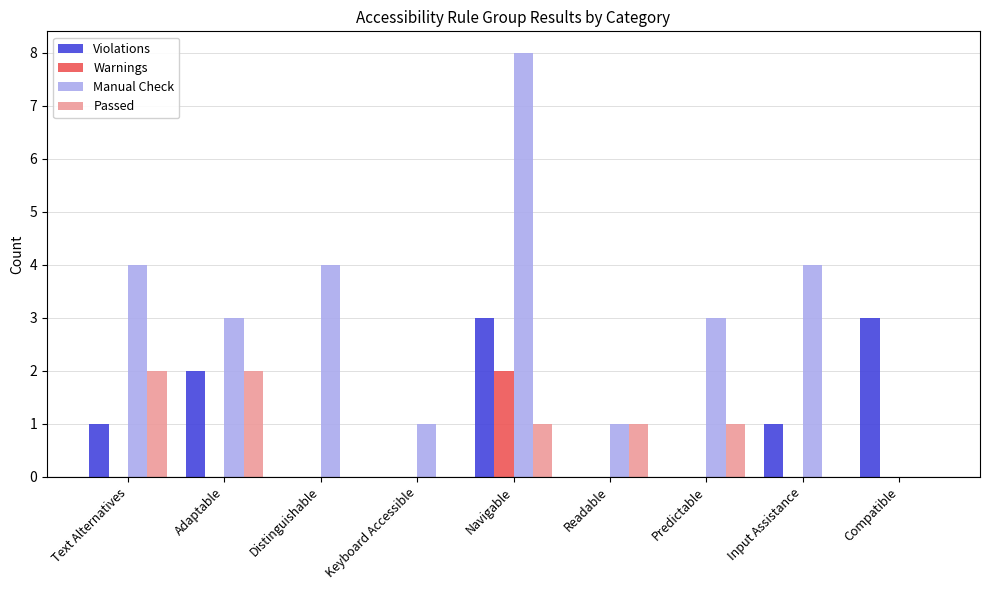

Count the Passed values in the range 0 to 1.

7